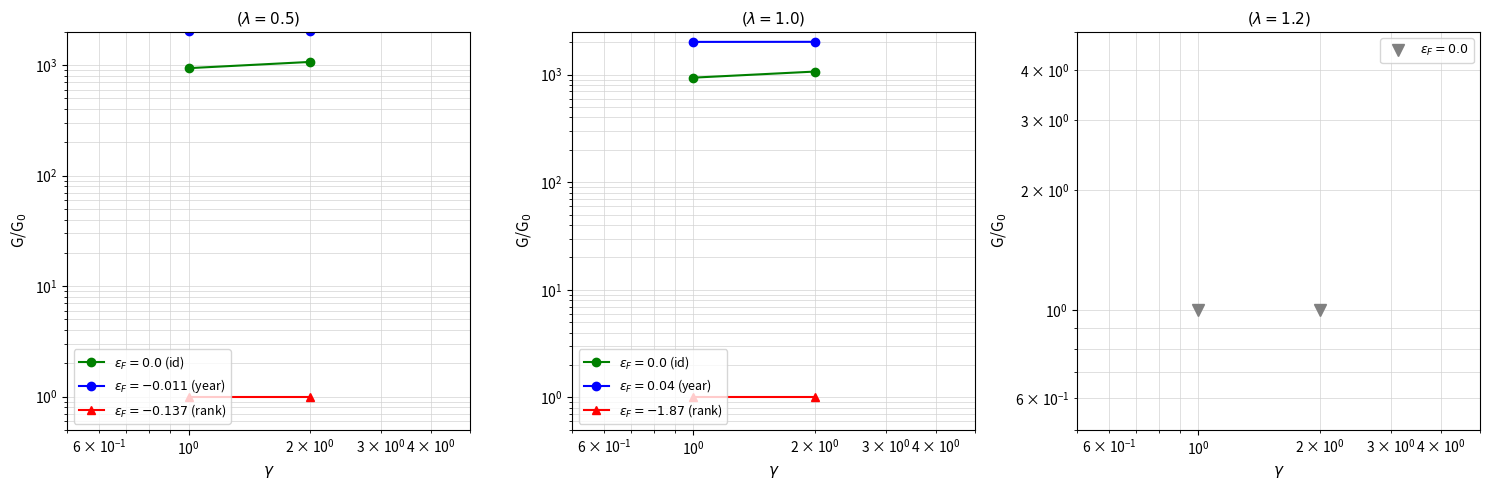

Which series has the largest total across all categories?

year